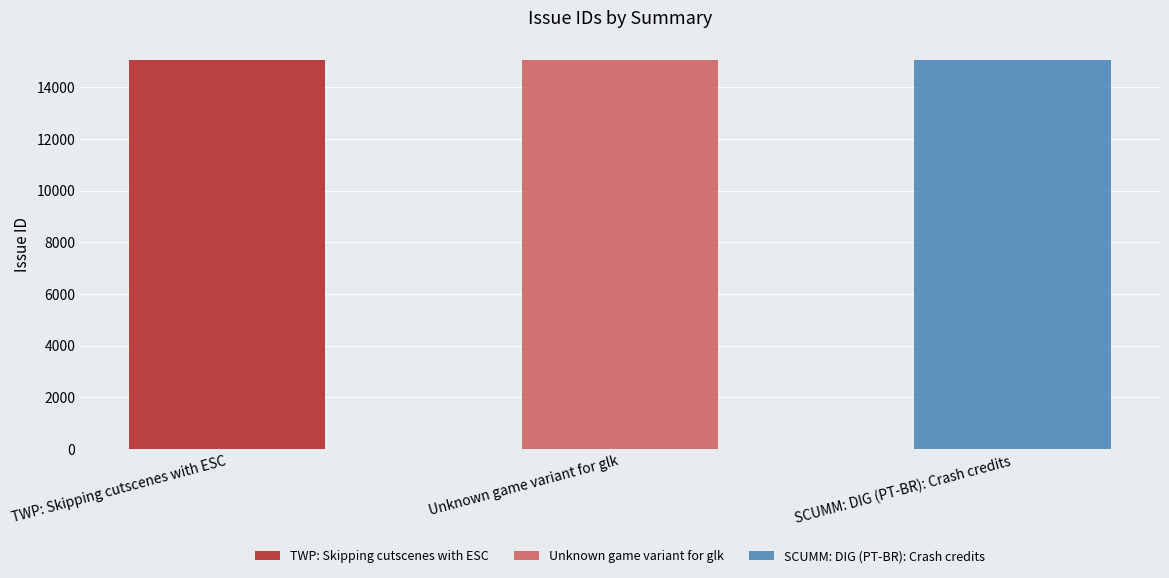

List the labels in order of value, smallest first.

SCUMM: DIG (PT-BR): Crash credits, Unknown game variant for glk, TWP: Skipping cutscenes with ESC